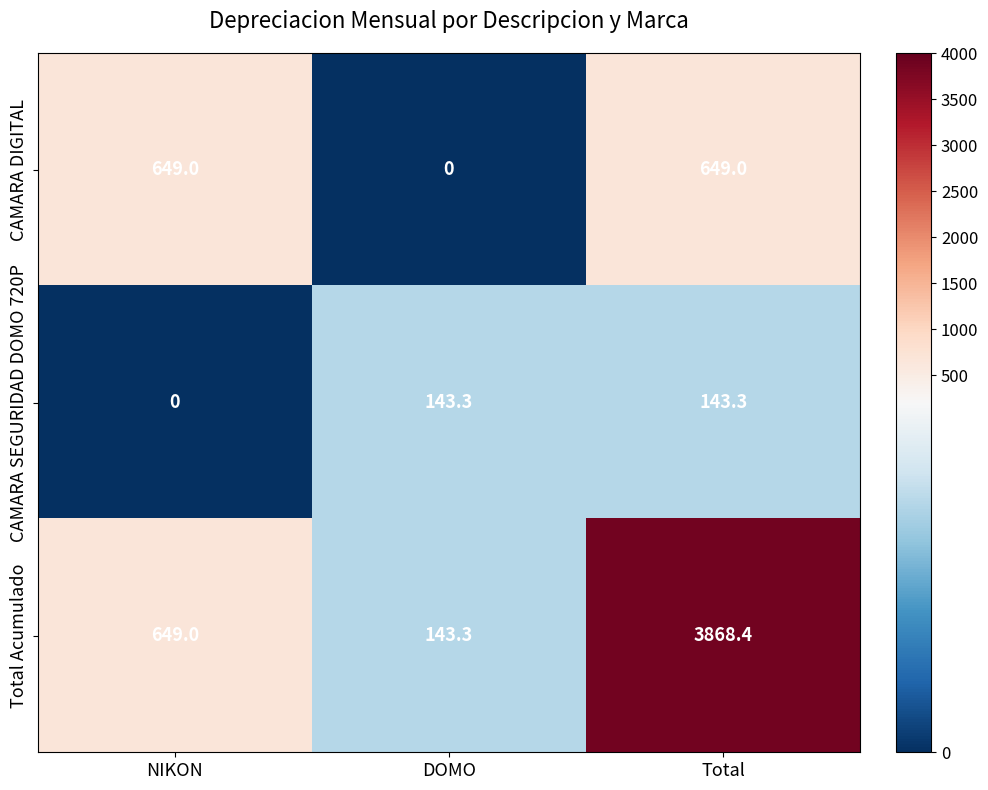

The value of CAMARA DIGITAL at NIKON is 649.0. True or false?

True